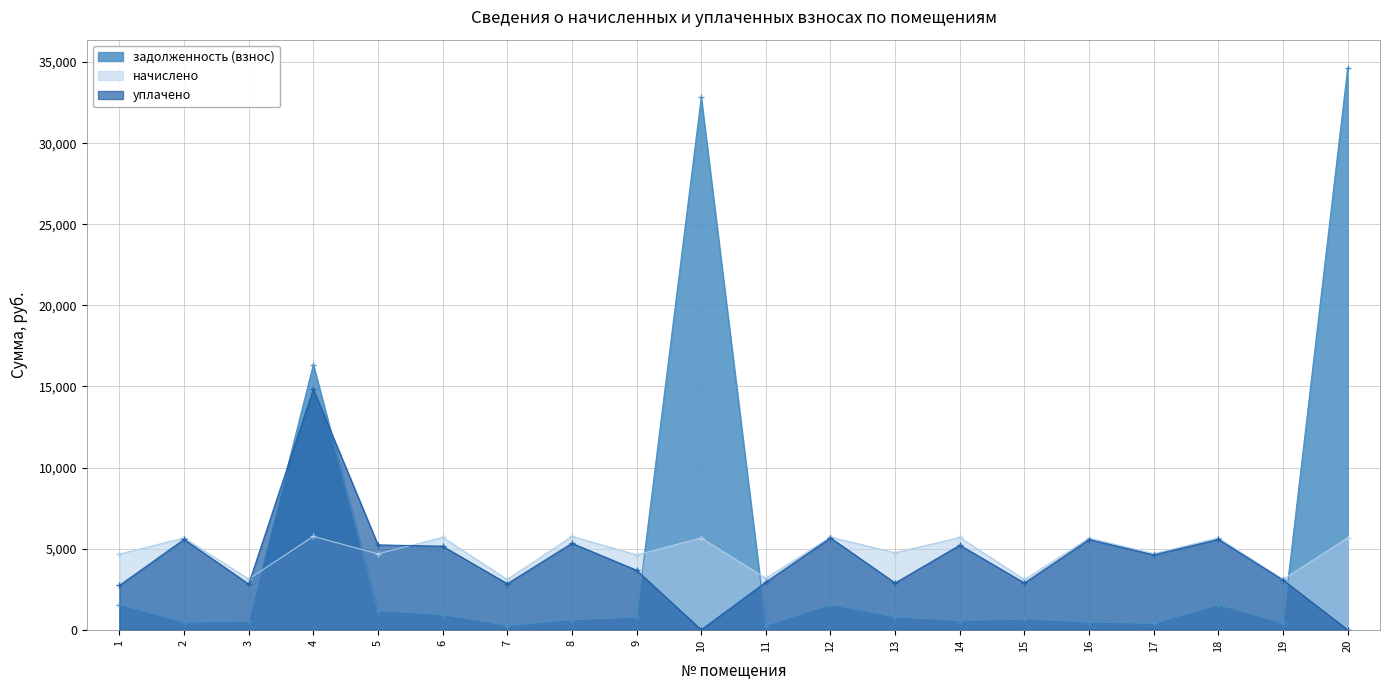

What is the average value of the задолженность (взнос) series?

4838.8